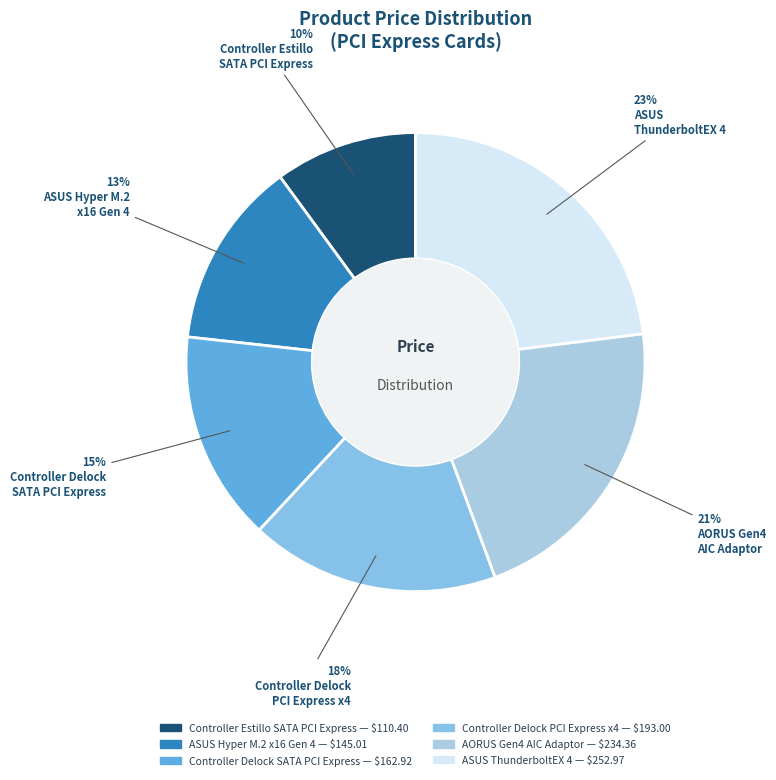

Is there any slice that represents more than half of the pie?

No